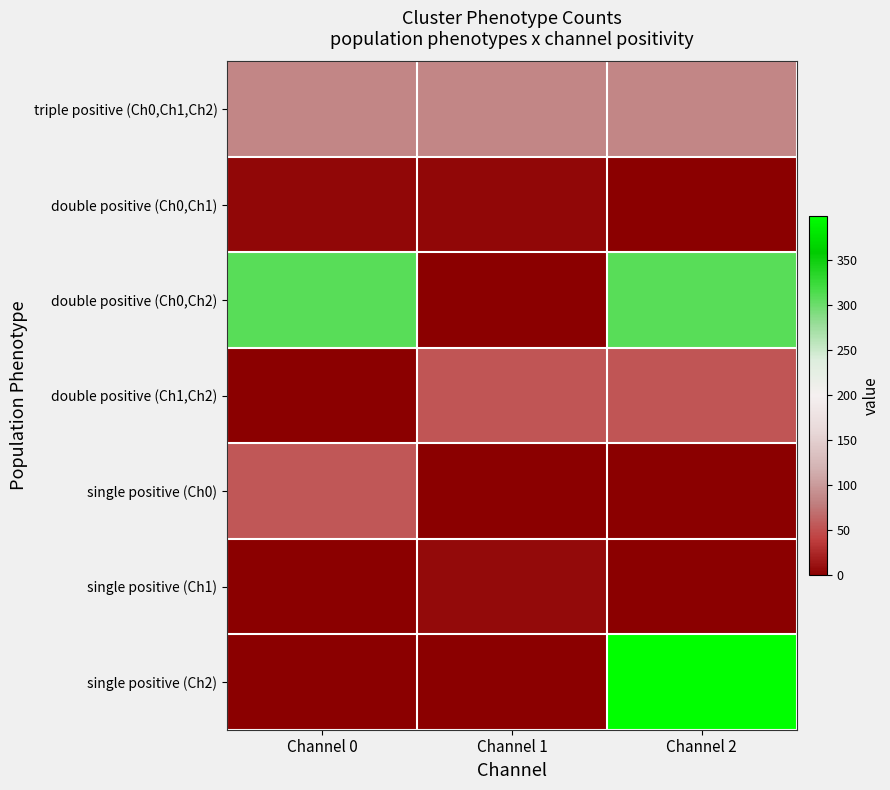

At how many categories does at least one series exceed 121?

2